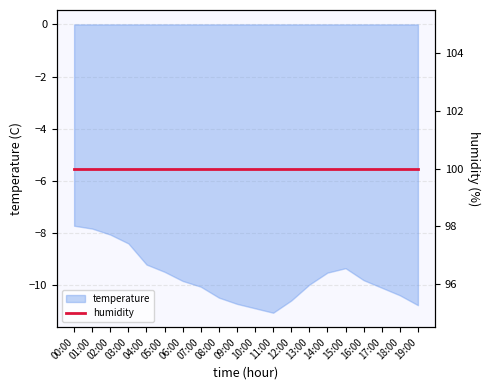

Rank the categories by value from highest to lowest.

00:00, 01:00, 02:00, 03:00, 04:00, 15:00, 05:00, 14:00, 16:00, 06:00, 13:00, 07:00, 17:00, 18:00, 08:00, 12:00, 09:00, 19:00, 10:00, 11:00